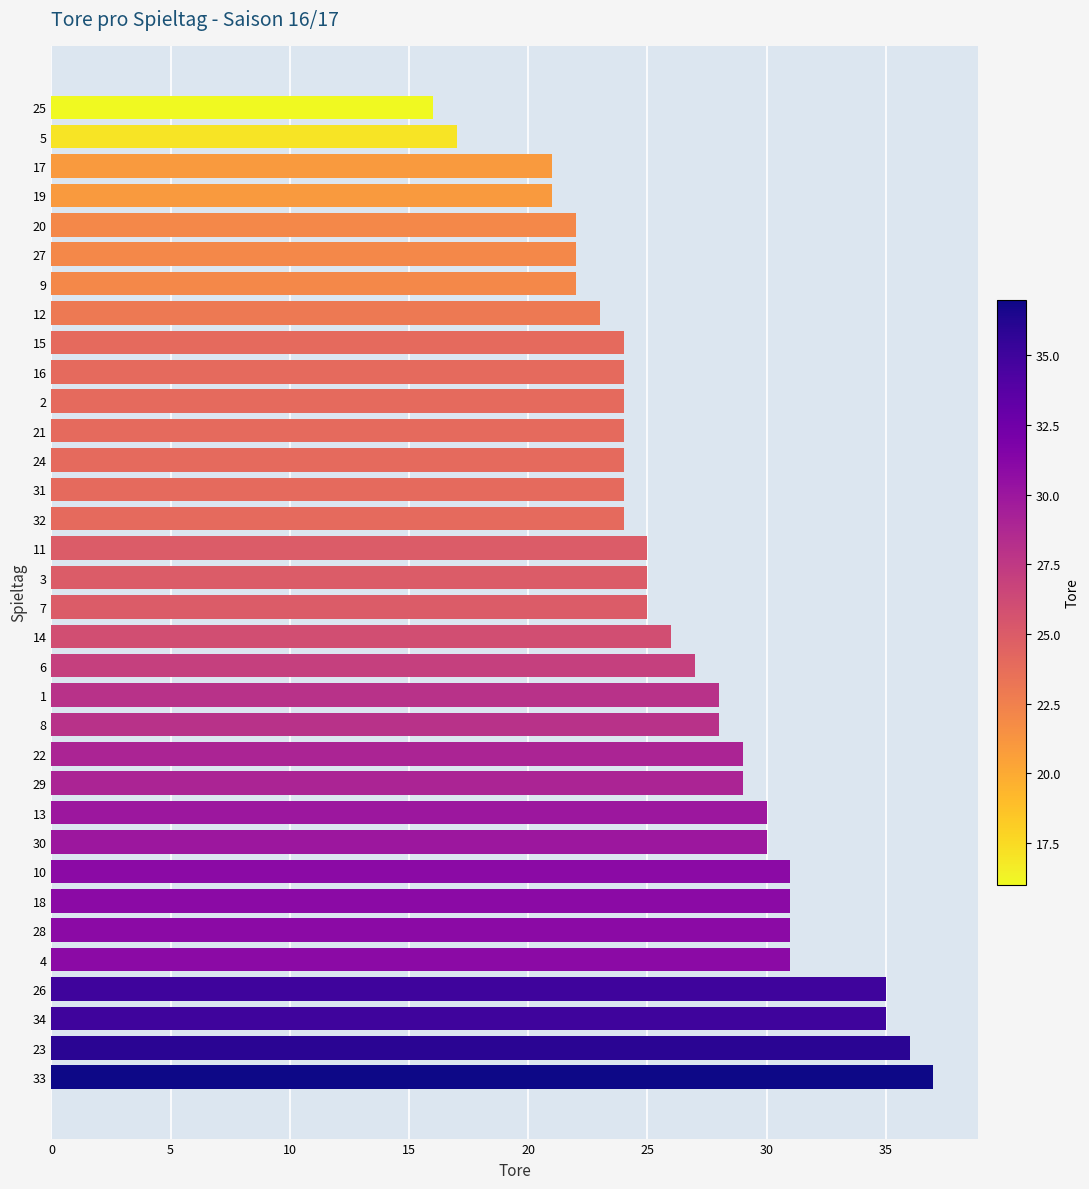

What is the difference between the maximum and minimum values?

21